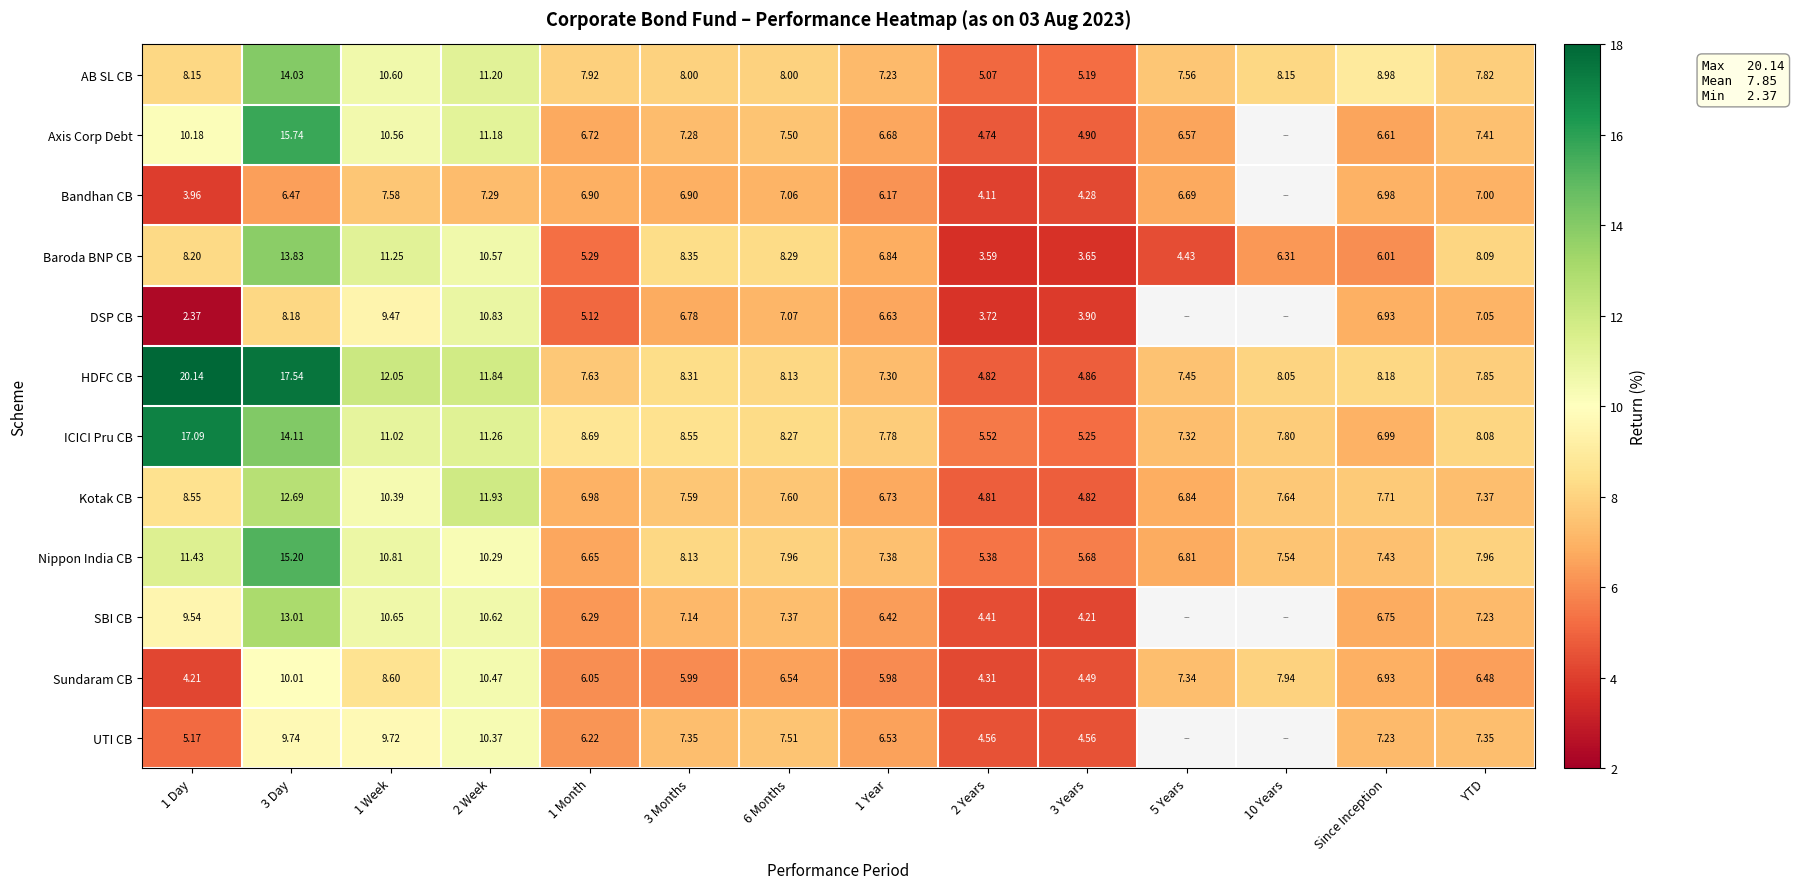

What is the spread (max minus min) of values at 2 Years?

1.9